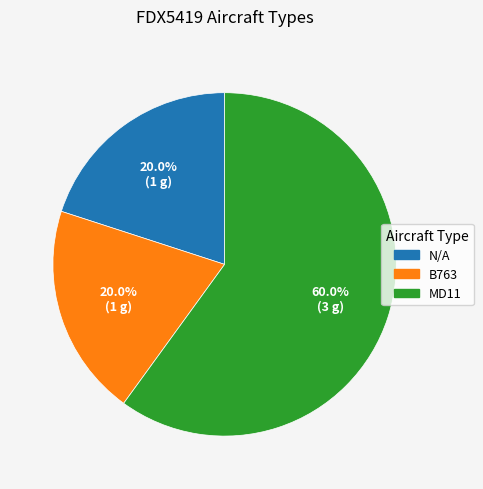

Which category has the biggest portion of the pie?

MD11